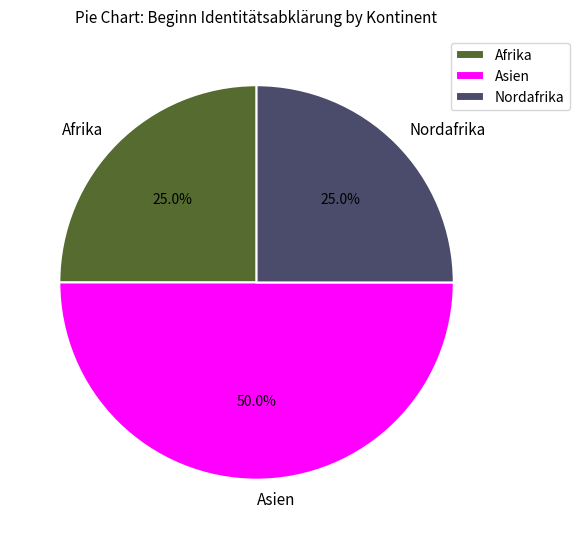

What is the total percentage of Nordafrika and Afrika?

50.0%